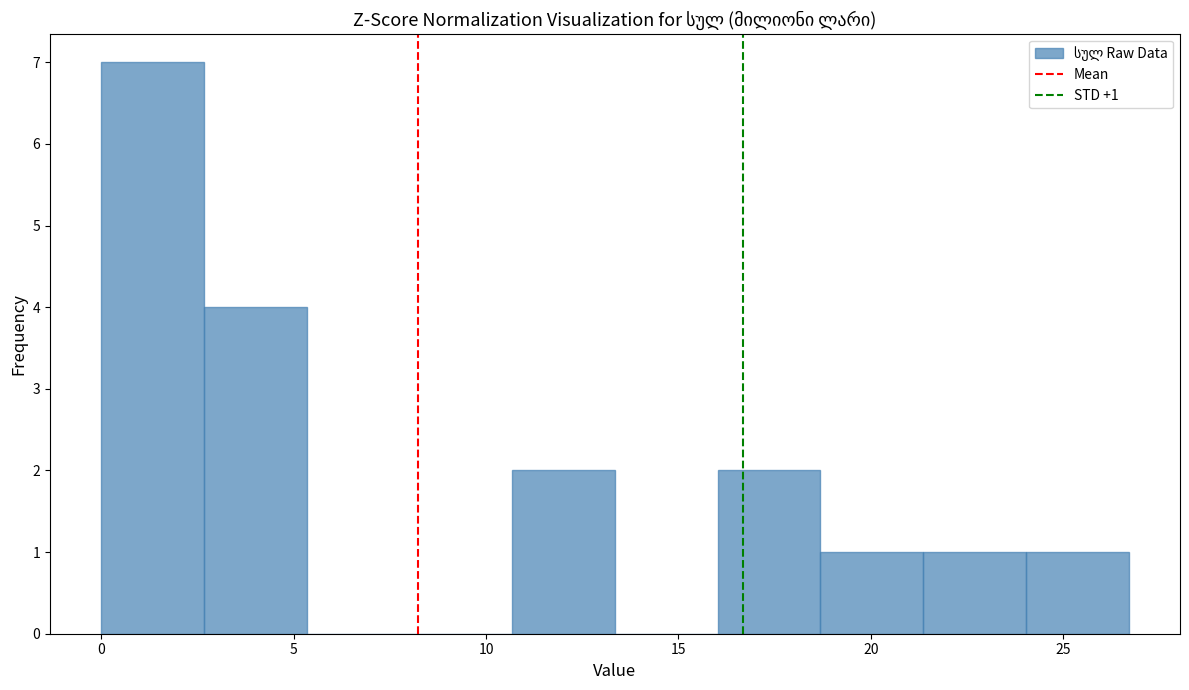

Which range on the x-axis has the tallest bar?

0.0 to 2.5